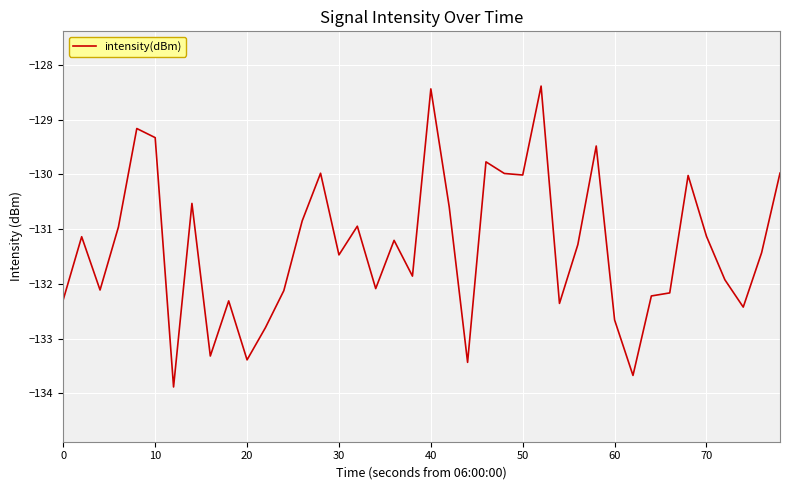

What is the difference between the maximum and minimum values?

5.5